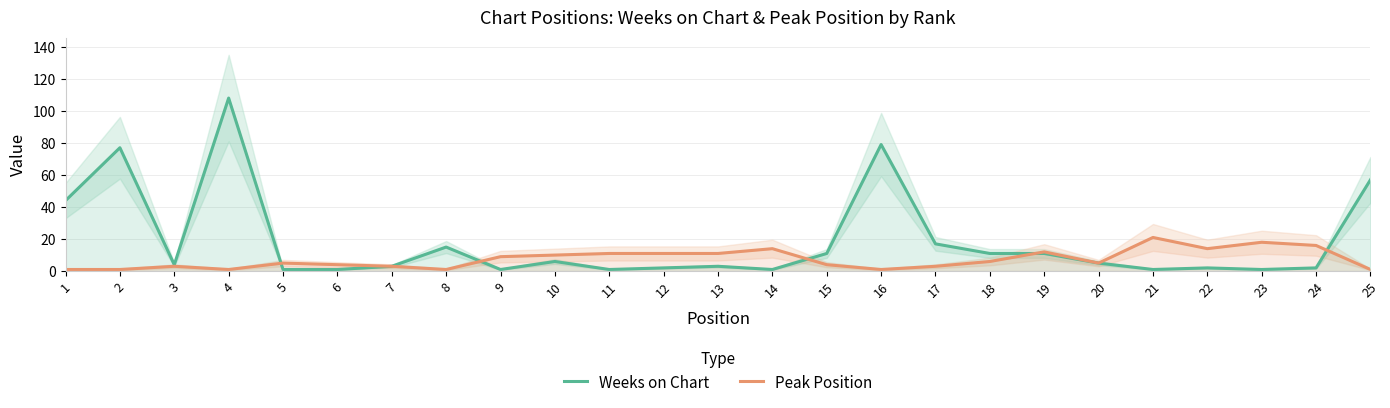

How many values in the Weeks on Chart series are below 4?

12